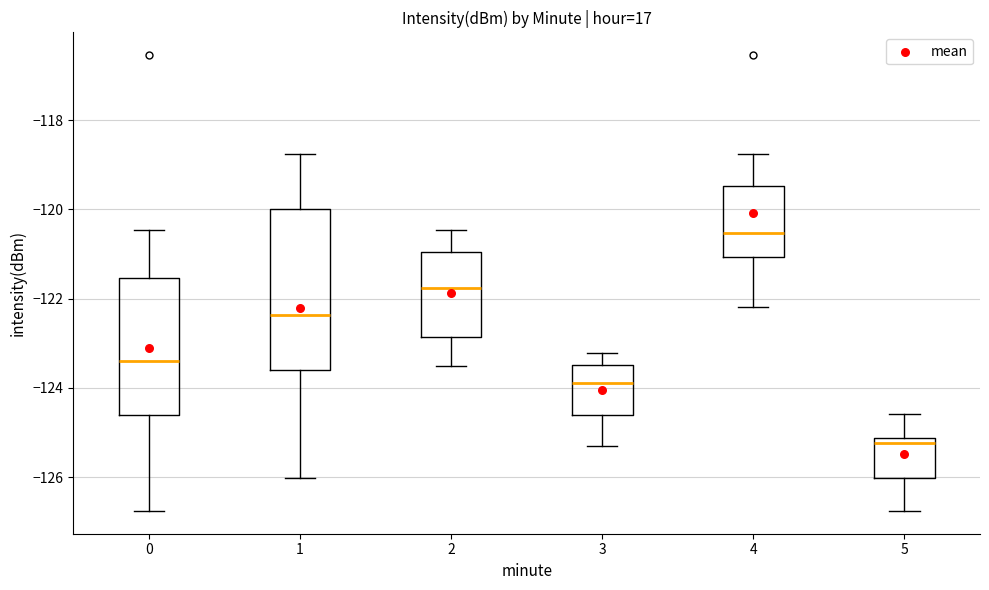

Which box's median line is the highest?

4